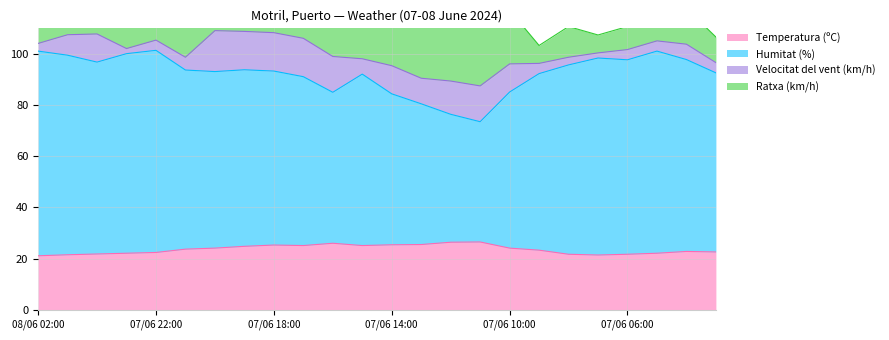

What is the difference between the second highest and minimum values in the Temperatura (ºC) series?

5.3